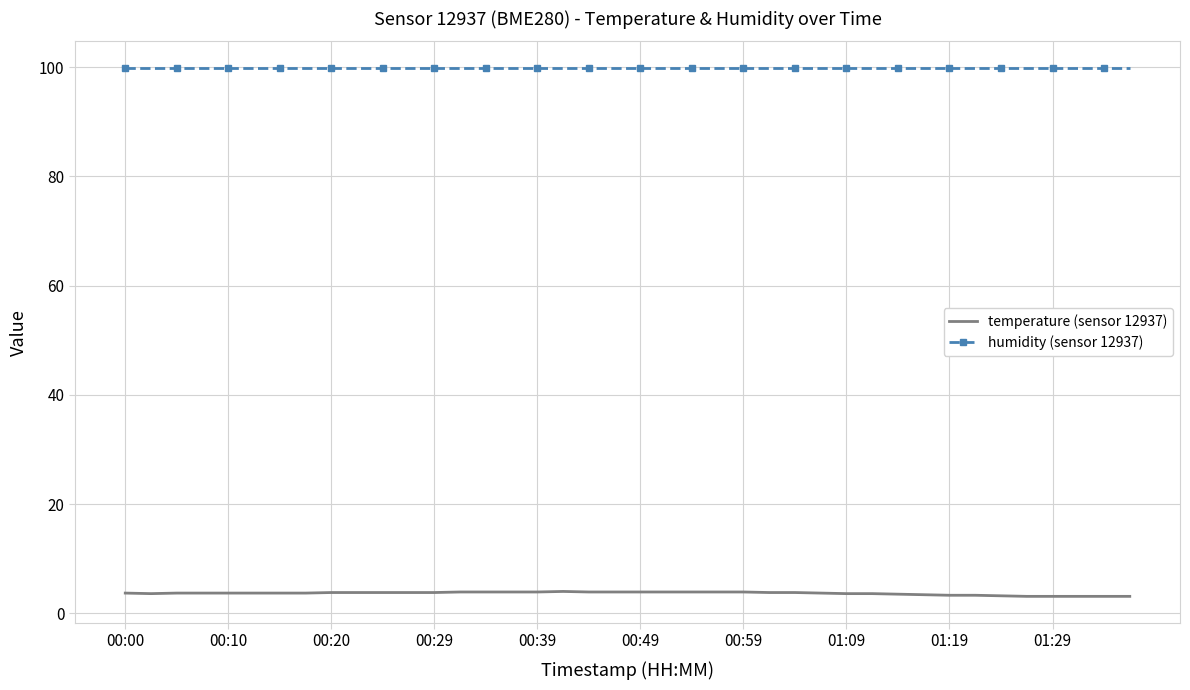

Which series has the largest total across all categories?

humidity (sensor 12937)